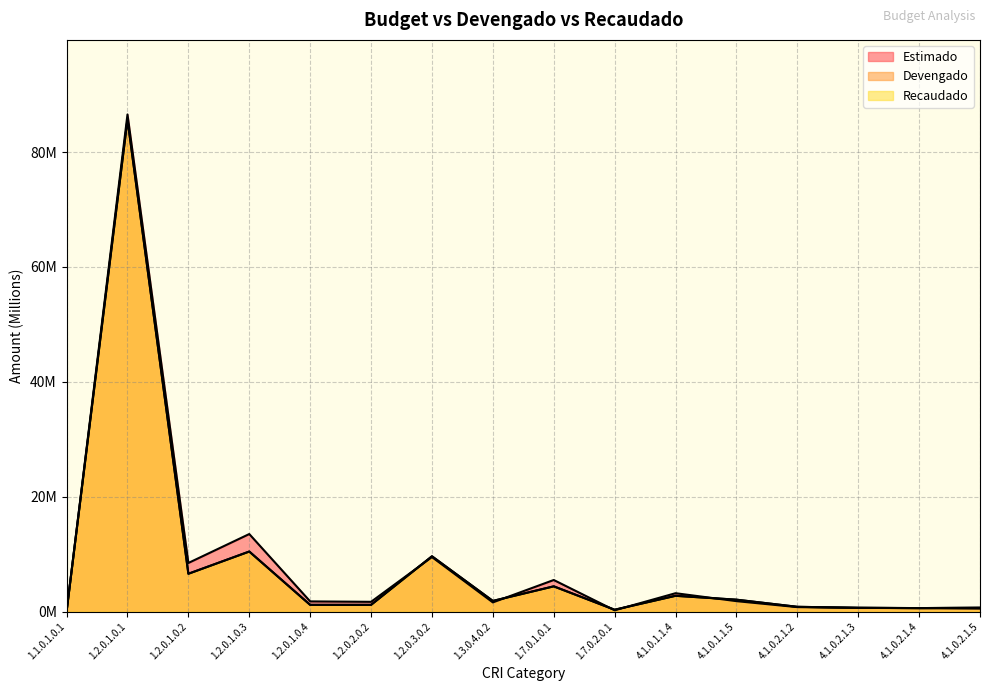

Reading left to right, extract all data points from this chart.

Estimado: 1.1.0.1.0.1=0.0	1.2.0.1.0.1=86.5	1.2.0.1.0.2=8.5	1.2.0.1.0.3=13.5	1.2.0.1.0.4=1.8	1.2.0.2.0.2=1.7	1.2.0.3.0.2=9.5	1.3.0.4.0.2=1.6	1.7.0.1.0.1=5.5	1.7.0.2.0.1=0.2	4.1.0.1.1.4=3.2	4.1.0.1.1.5=1.8	4.1.0.2.1.2=0.8	4.1.0.2.1.3=0.7	4.1.0.2.1.4=0.6	4.1.0.2.1.5=0.5
Devengado: 1.1.0.1.0.1=0.0	1.2.0.1.0.1=85.7	1.2.0.1.0.2=6.6	1.2.0.1.0.3=10.5	1.2.0.1.0.4=1.2	1.2.0.2.0.2=1.2	1.2.0.3.0.2=9.6	1.3.0.4.0.2=1.9	1.7.0.1.0.1=4.4	1.7.0.2.0.1=0.3	4.1.0.1.1.4=2.7	4.1.0.1.1.5=2.1	4.1.0.2.1.2=0.8	4.1.0.2.1.3=0.7	4.1.0.2.1.4=0.6	4.1.0.2.1.5=0.7
Recaudado: 1.1.0.1.0.1=0.0	1.2.0.1.0.1=85.7	1.2.0.1.0.2=6.6	1.2.0.1.0.3=10.5	1.2.0.1.0.4=1.2	1.2.0.2.0.2=1.2	1.2.0.3.0.2=9.6	1.3.0.4.0.2=1.9	1.7.0.1.0.1=4.4	1.7.0.2.0.1=0.3	4.1.0.1.1.4=2.7	4.1.0.1.1.5=2.1	4.1.0.2.1.2=0.8	4.1.0.2.1.3=0.7	4.1.0.2.1.4=0.6	4.1.0.2.1.5=0.7